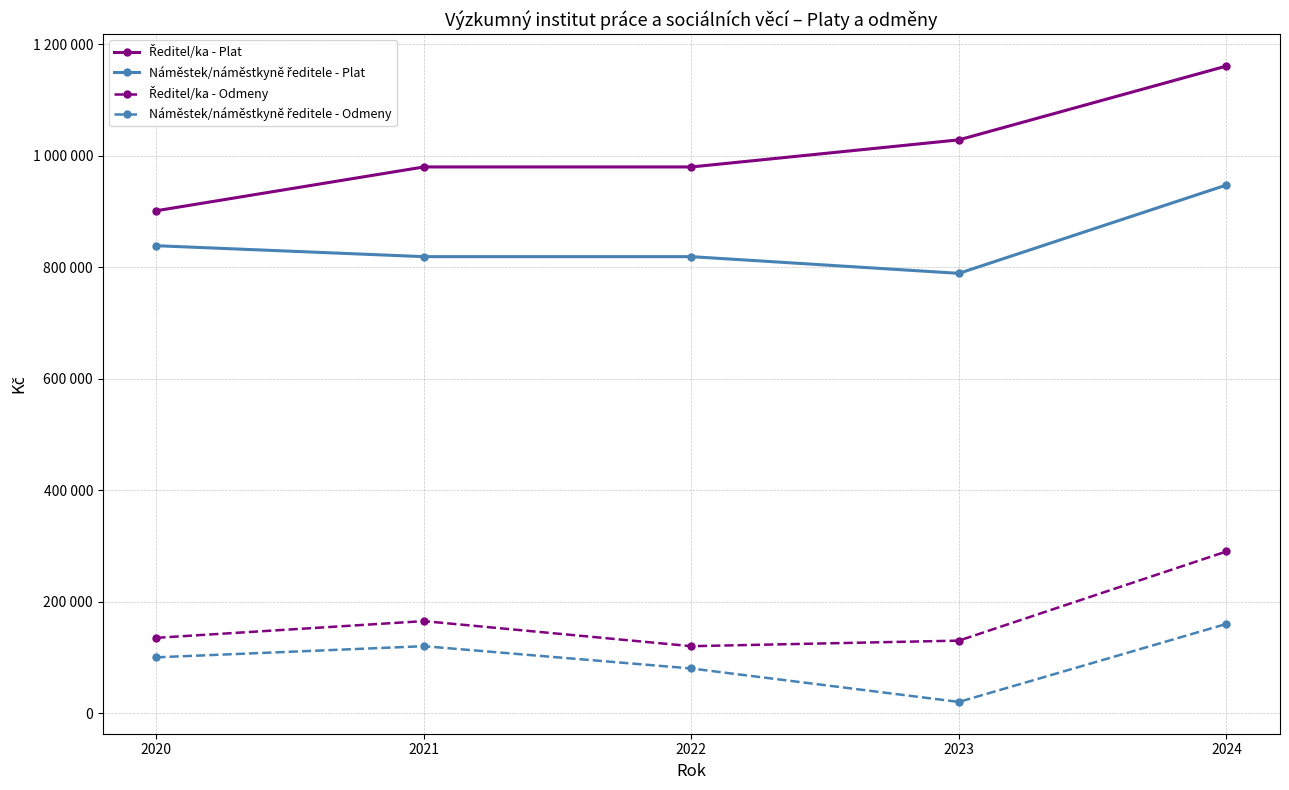

Reading left to right, transcribe all the data shown in this chart.

Ředitel/ka - Plat: 901251	979805	979805	1028427	1160864
Náměstek/náměstkyně ředitele - Plat: 838511	818871	818871	788917	947417
Ředitel/ka - Odmeny: 135000	165000	120000	130000	290000
Náměstek/náměstkyně ředitele - Odmeny: 100000	120000	80000	20000	160000